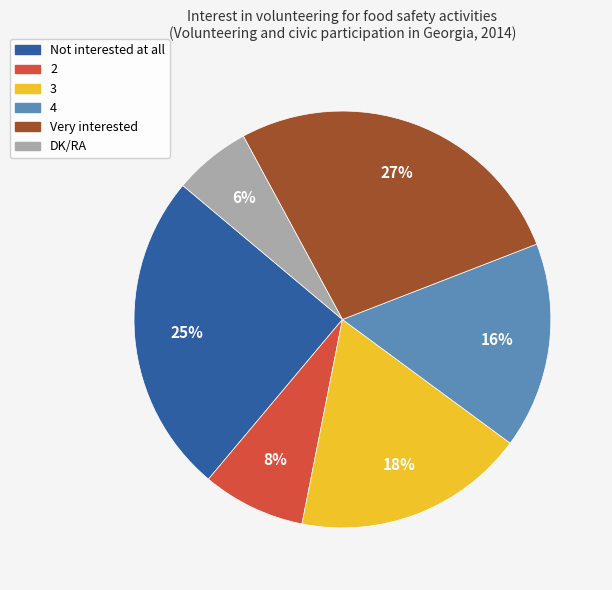

To the nearest percent, what portion does Very interested represent?

27%